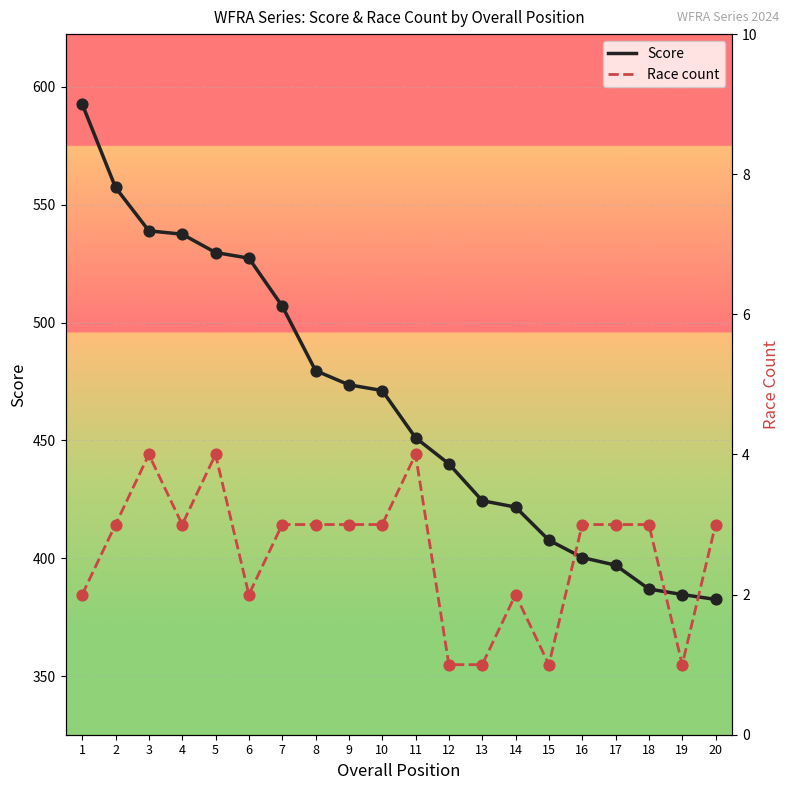

What are all the series names shown in the legend?

Score, Race count